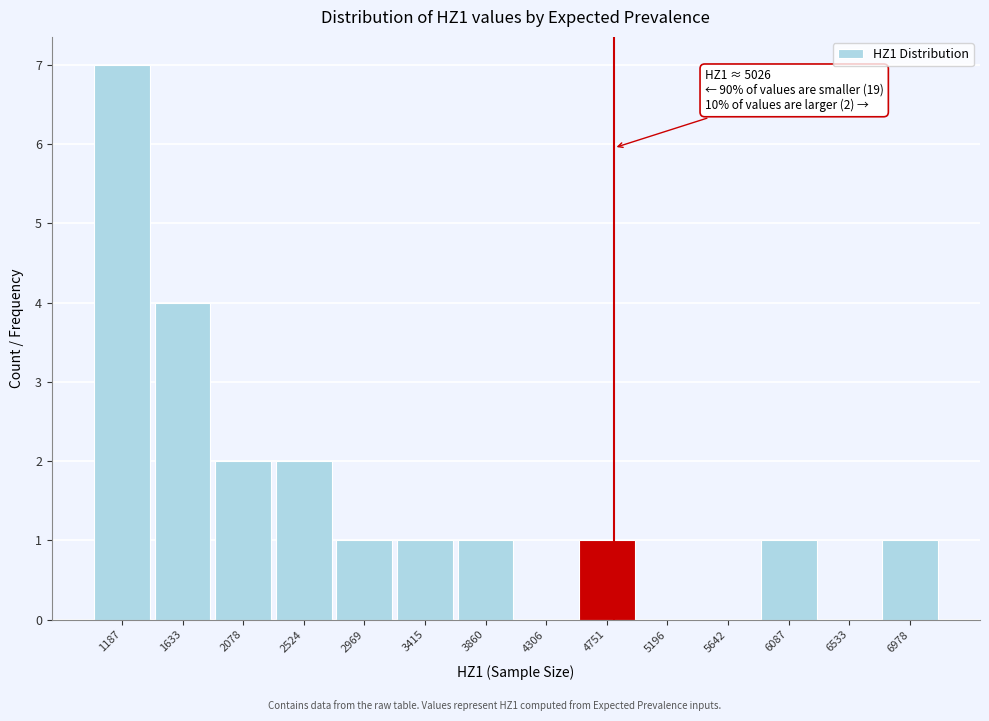

Reading left to right, extract all data points from this chart.

1187=7	1633=4	2078=2	2524=2	2969=1	3415=1	3860=1	4306=0	4751=1	5196=0	5642=0	6087=1	6533=0	6978=1